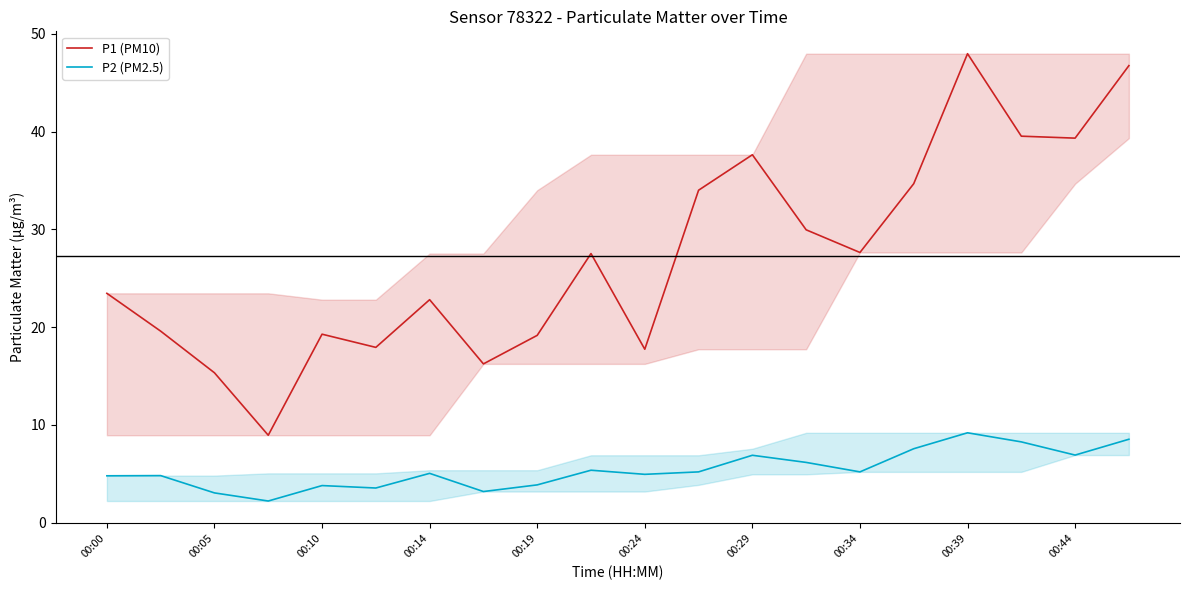

List the series in order of their overall mean, highest first.

P1 (PM10), P2 (PM2.5)